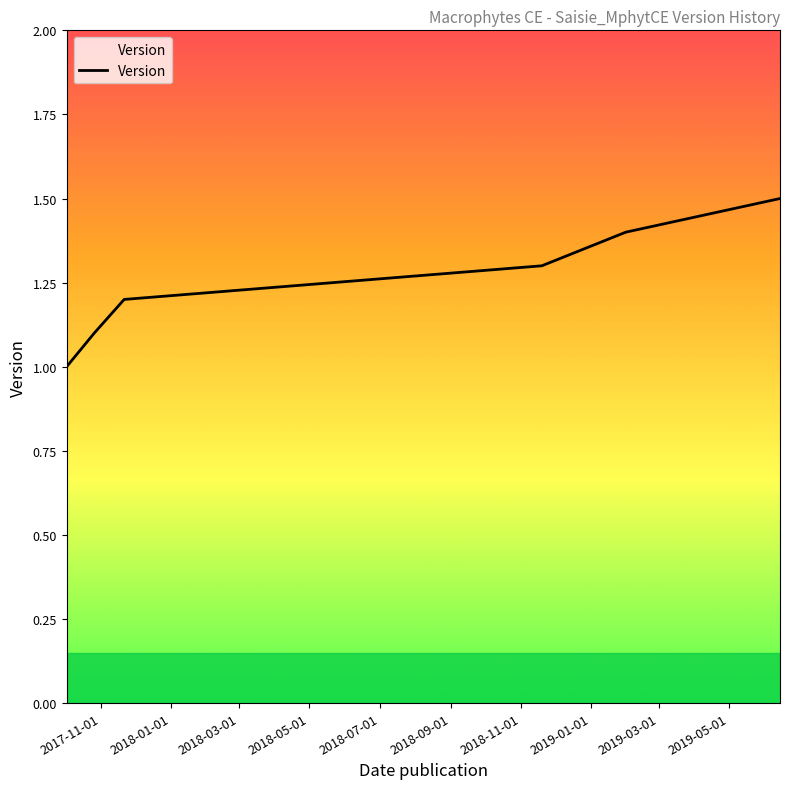

True or false: the data has more than 1 interior local peaks.

False